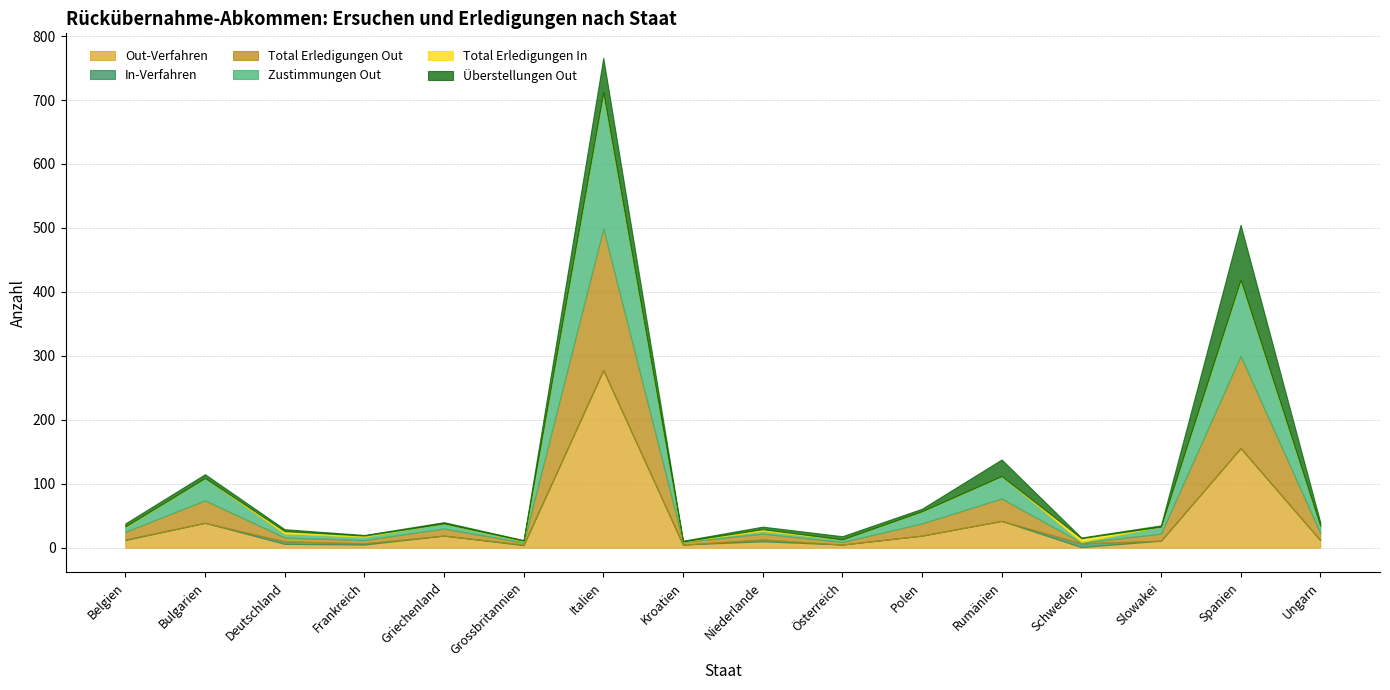

List the series in order of their peak value, highest first.

Out-Verfahren, Total Erledigungen Out, Zustimmungen Out, Überstellungen Out, In-Verfahren, Total Erledigungen In